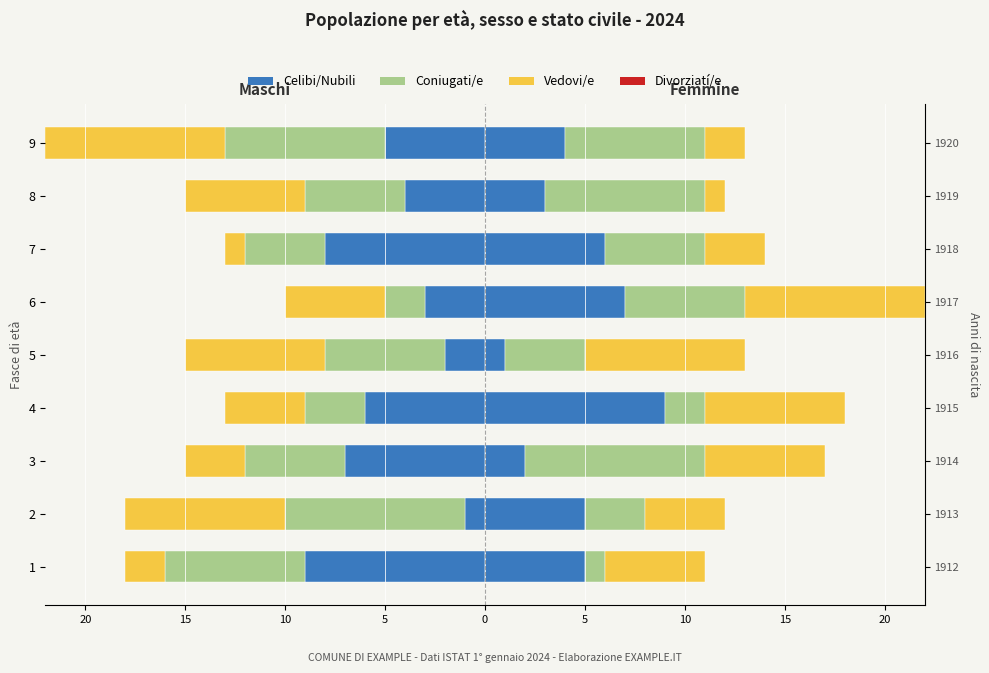

What is the ratio of the value at 1 to the value at 4?

0.6